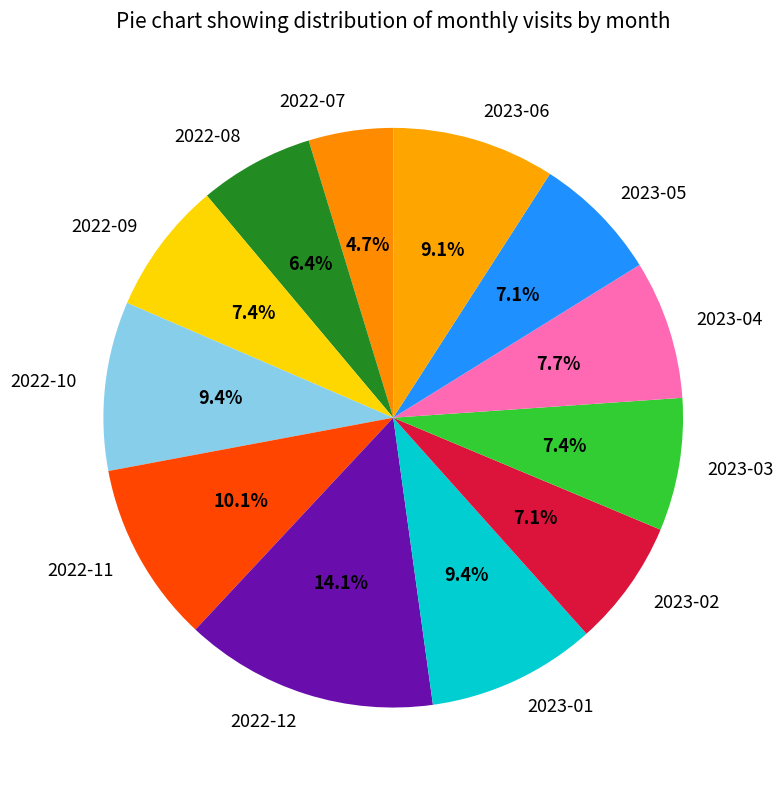

To the nearest percent, what is the average slice percentage?

8%